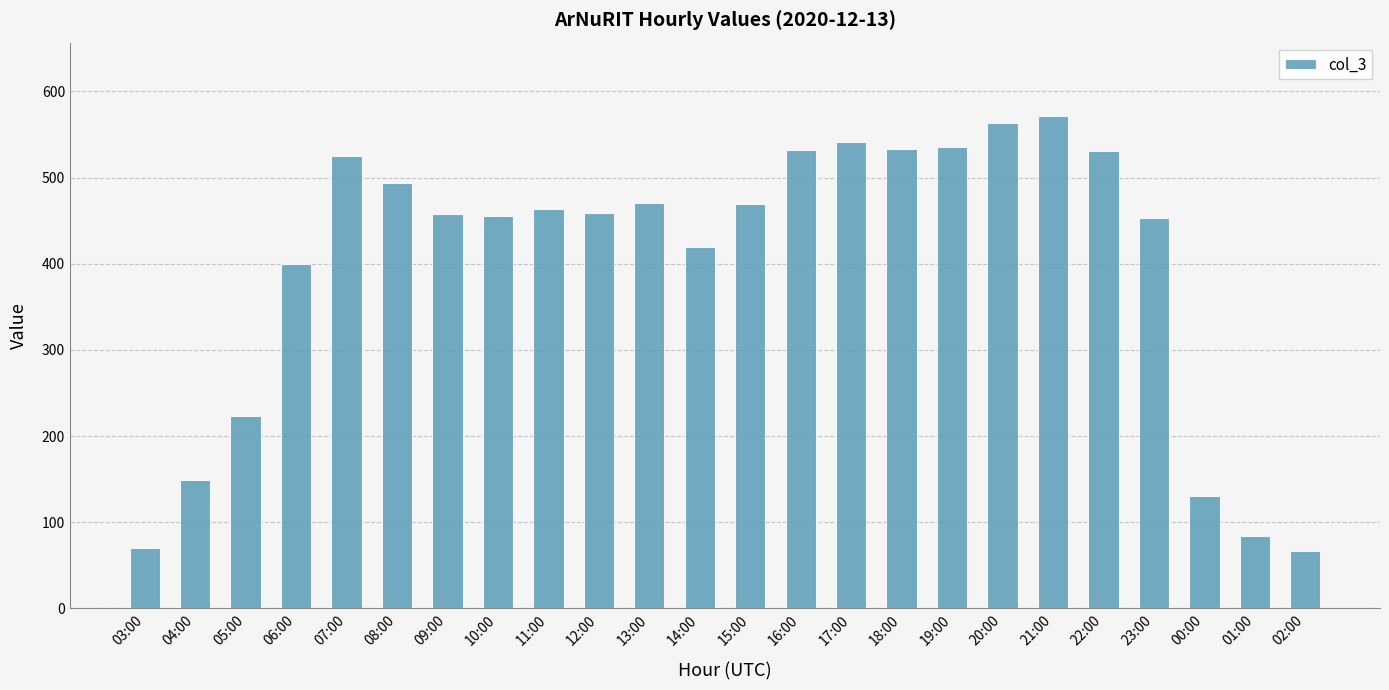

True or false: the data shows 653 at 10:00.

False